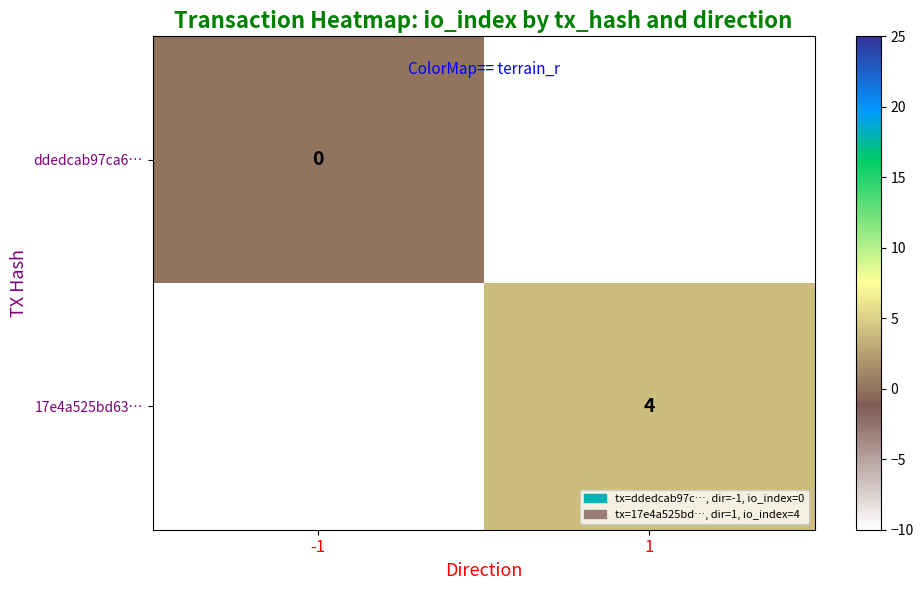

The 17e4a525bd63… series shows 5 at 1. True or false?

False